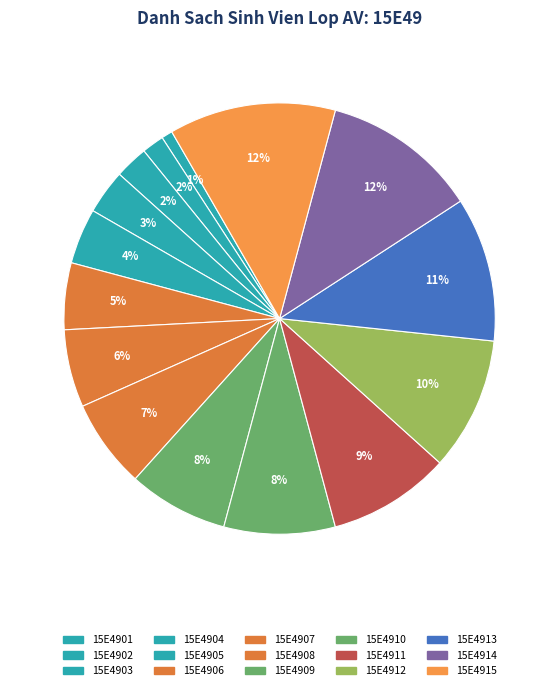

Does 15E4912 account for over 50% of the chart?

No